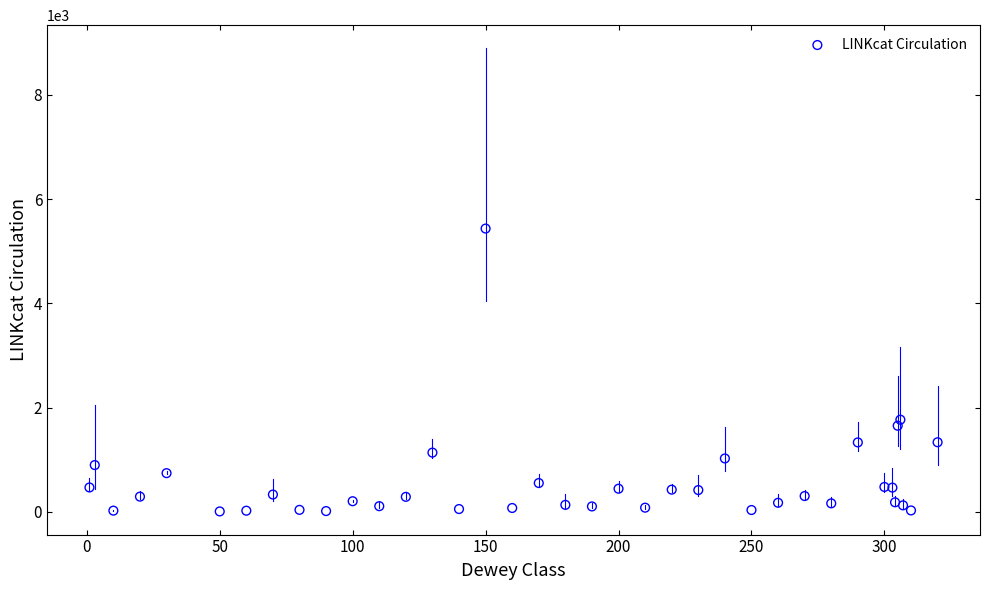

What Y value in the scatter plot is closest to 2720?

1766